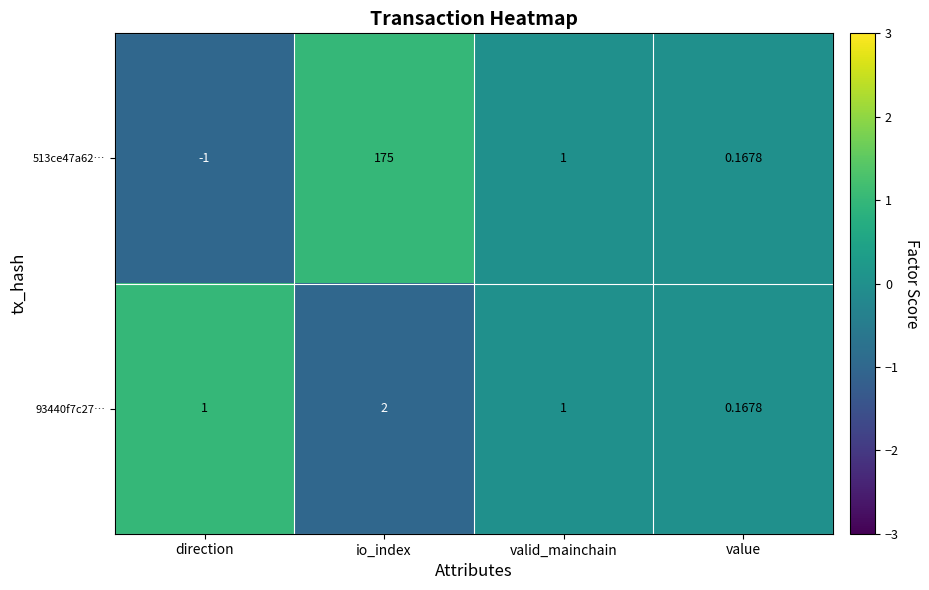

Rank the categories by 513ce47a62… value from highest to lowest.

io_index, valid_mainchain, value, direction